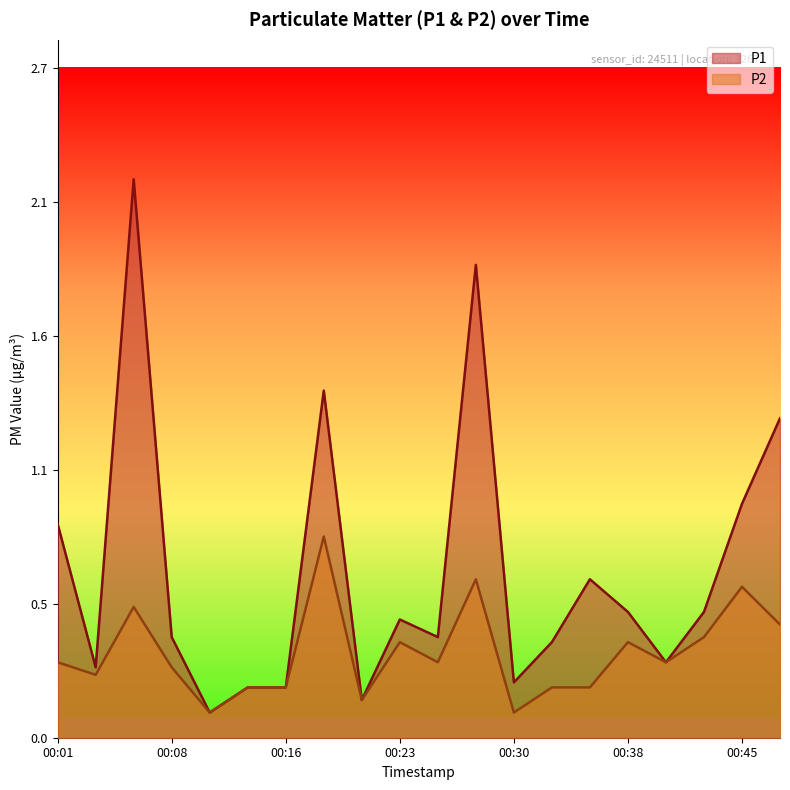

What is the total value across all series at 00:35?

0.8